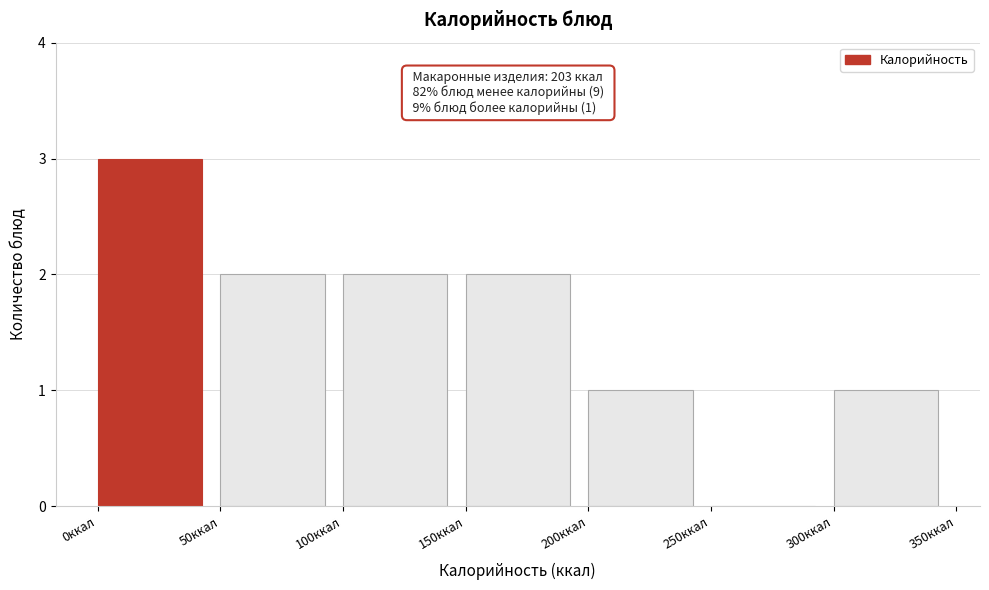

Which range on the x-axis has the tallest bar?

0 to 50